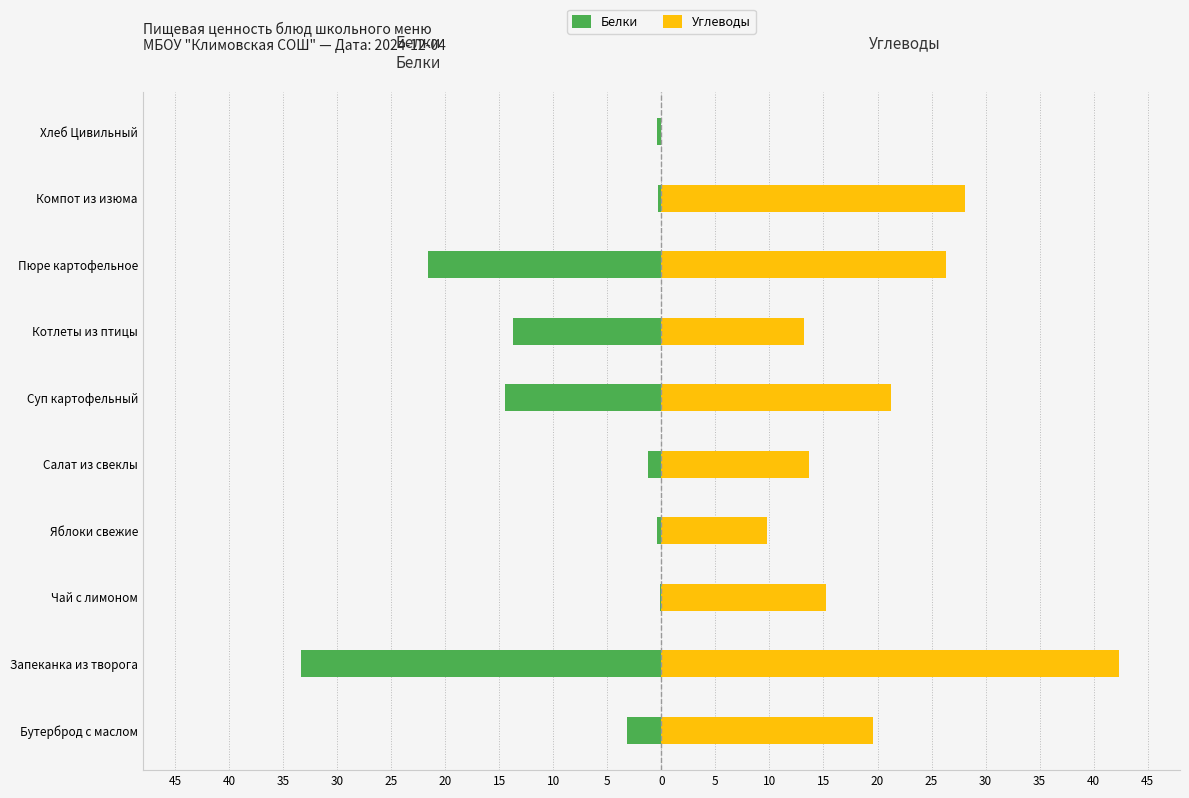

What are all the series names shown in the legend?

Белки, Углеводы